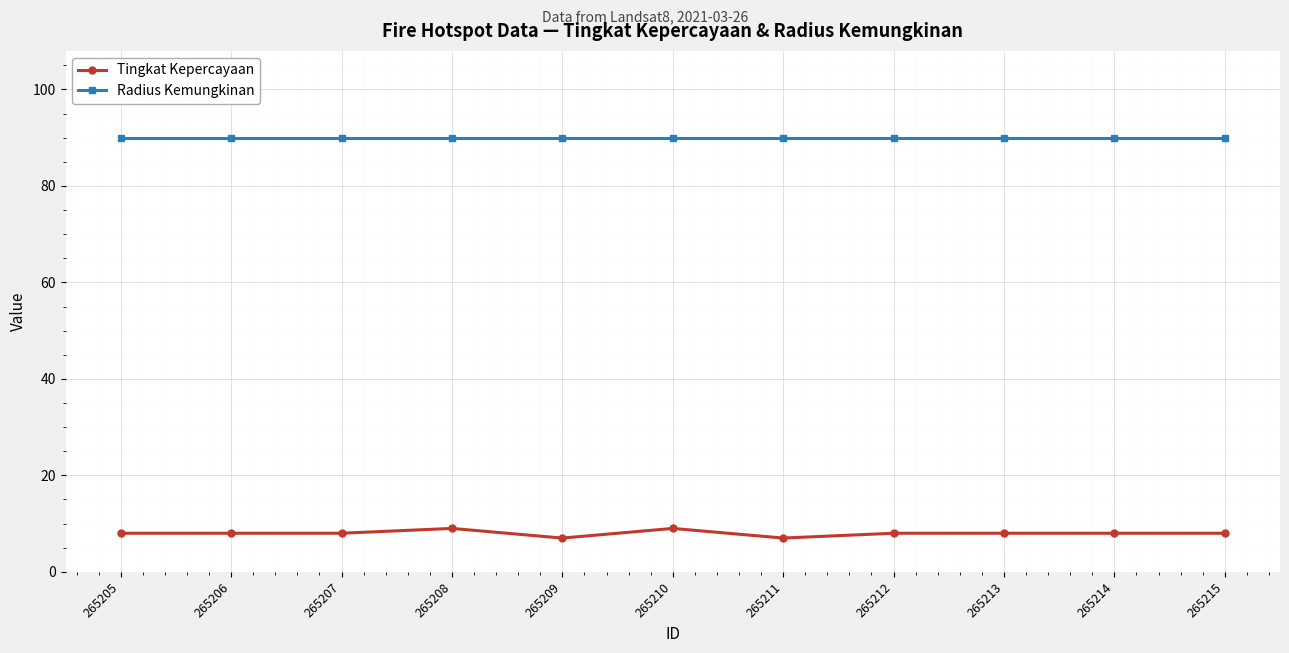

What is the greatest value displayed?

90